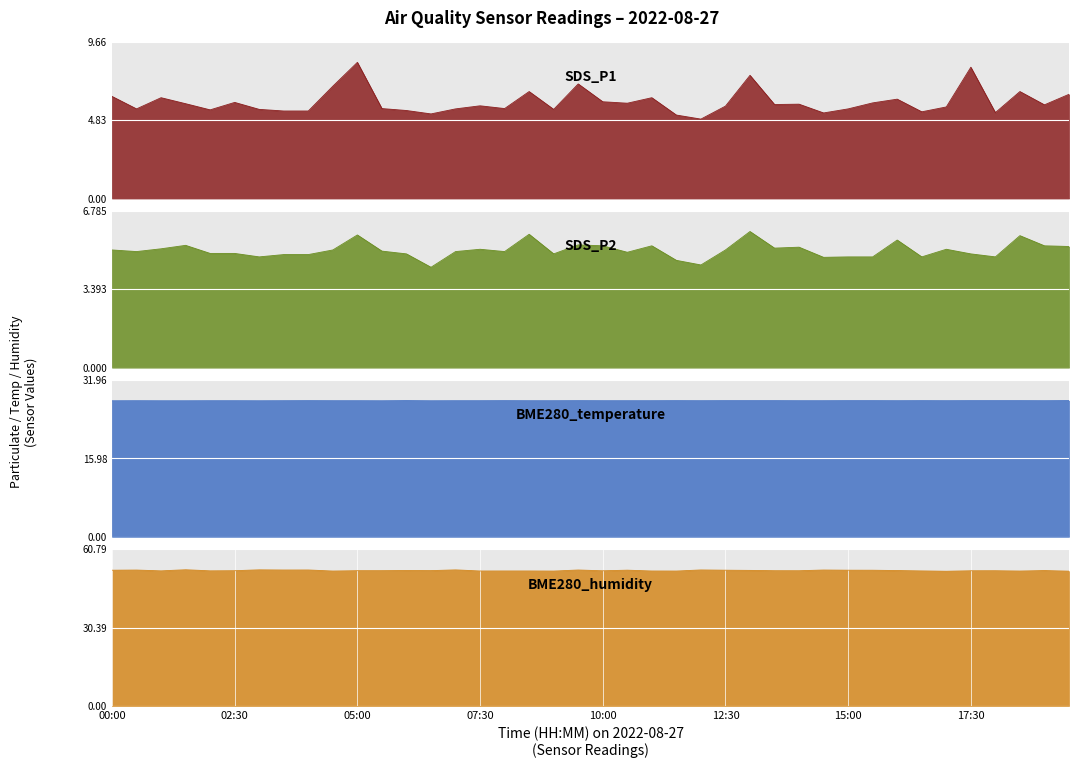

Is the value of BME280_temperature at 04:00 greater than the value of SDS_P1 at 06:00?

Yes